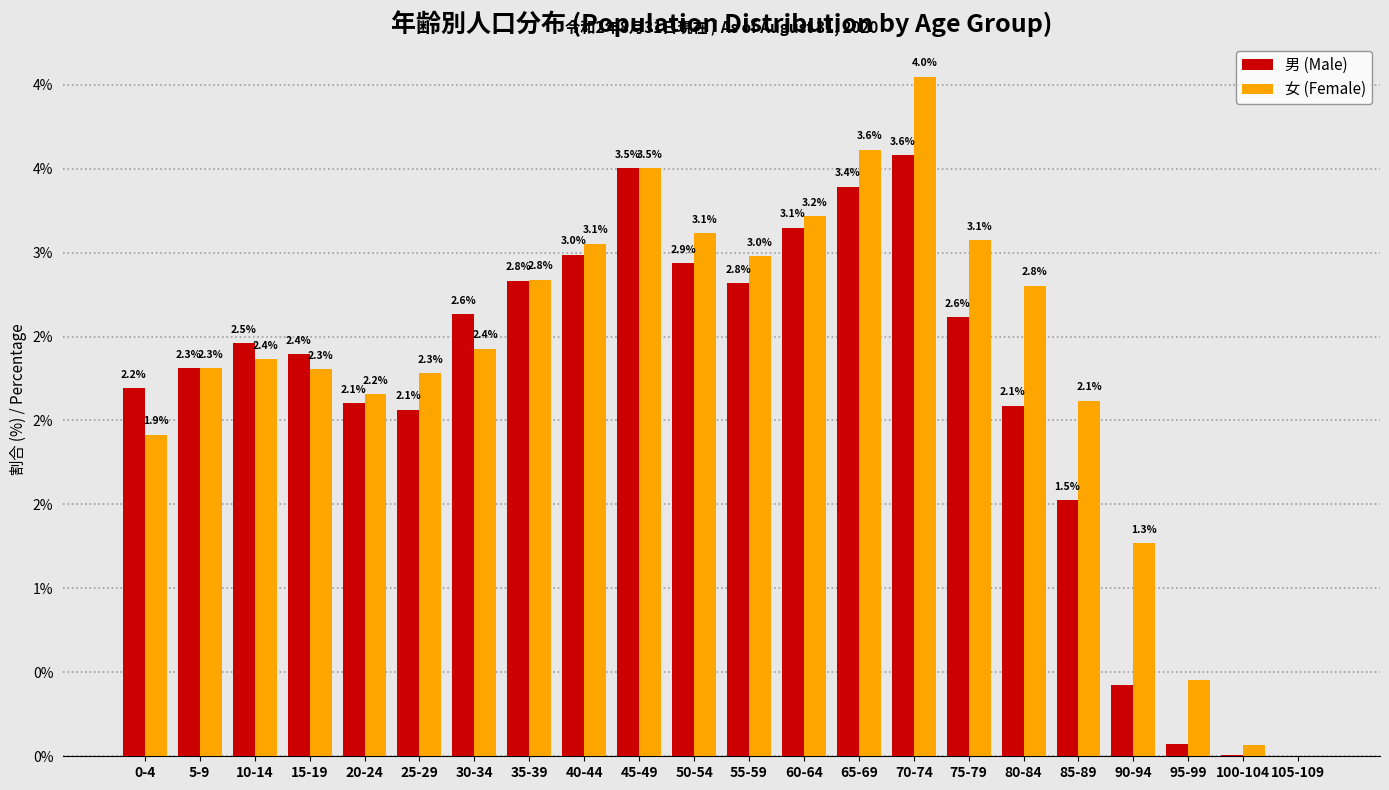

What are all the series names shown in the legend?

男 (Male), 女 (Female)